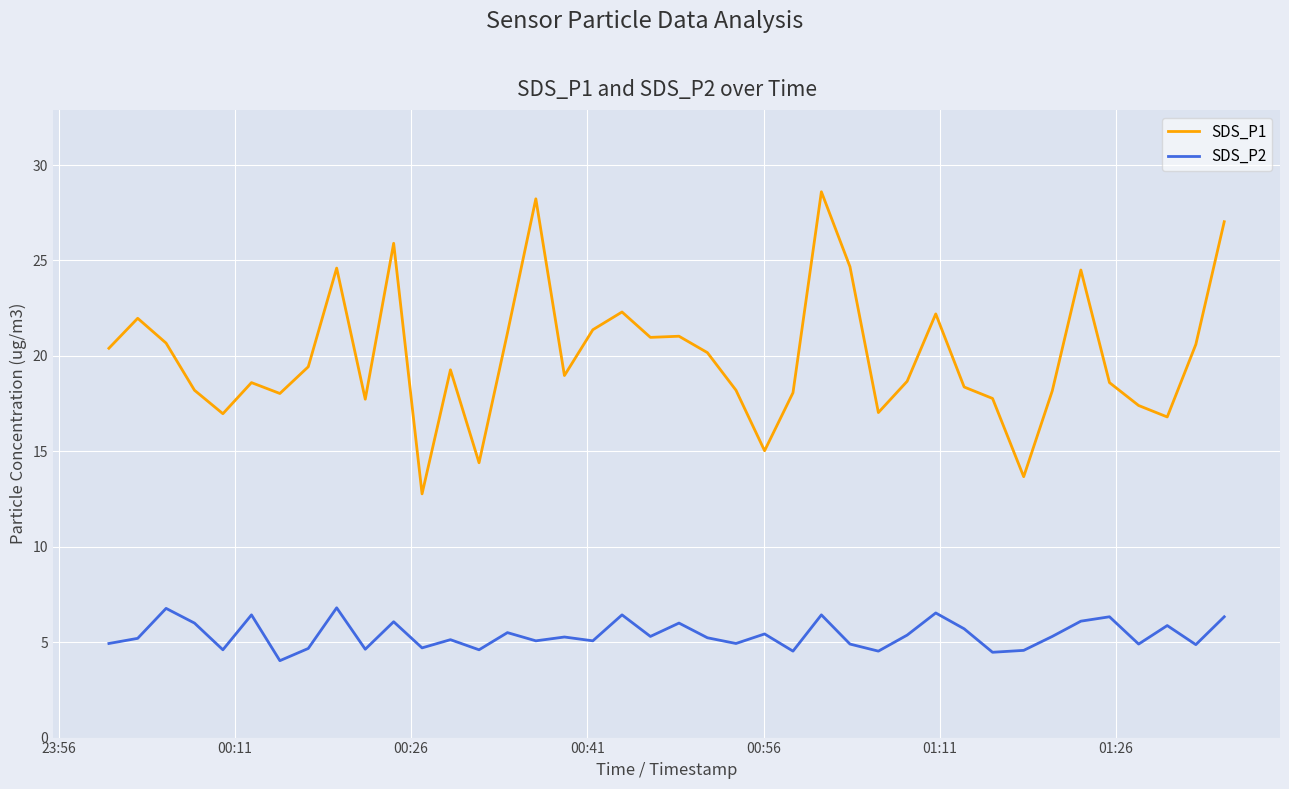

What is the smallest value displayed?

4.0